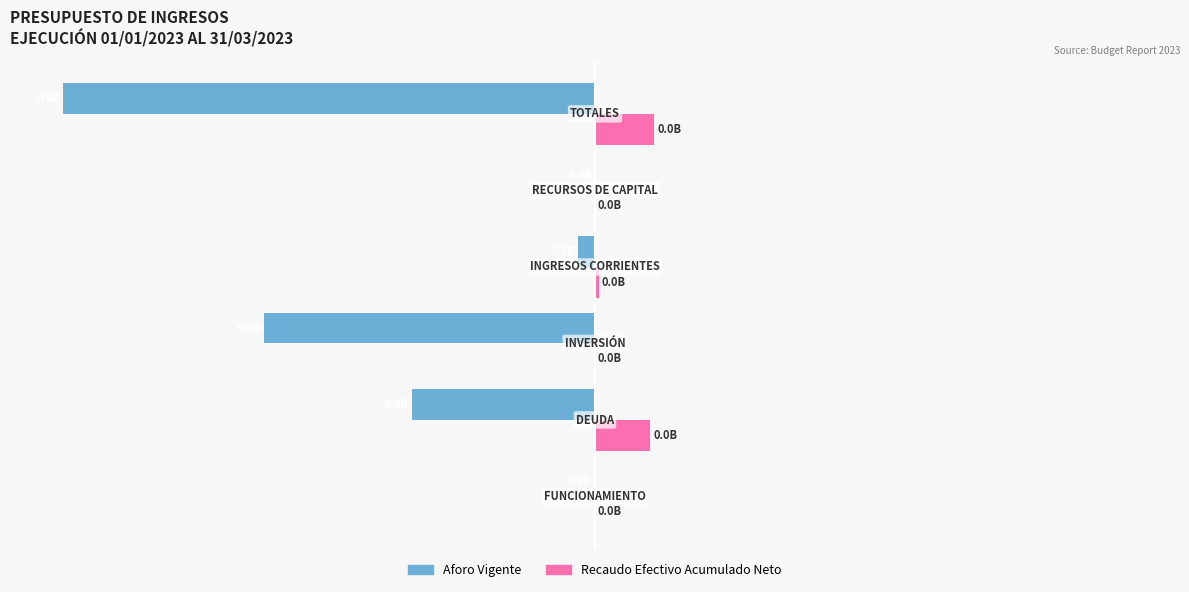

What are all the series names shown in the legend?

Aforo Vigente, Recaudo Efectivo Acumulado Neto